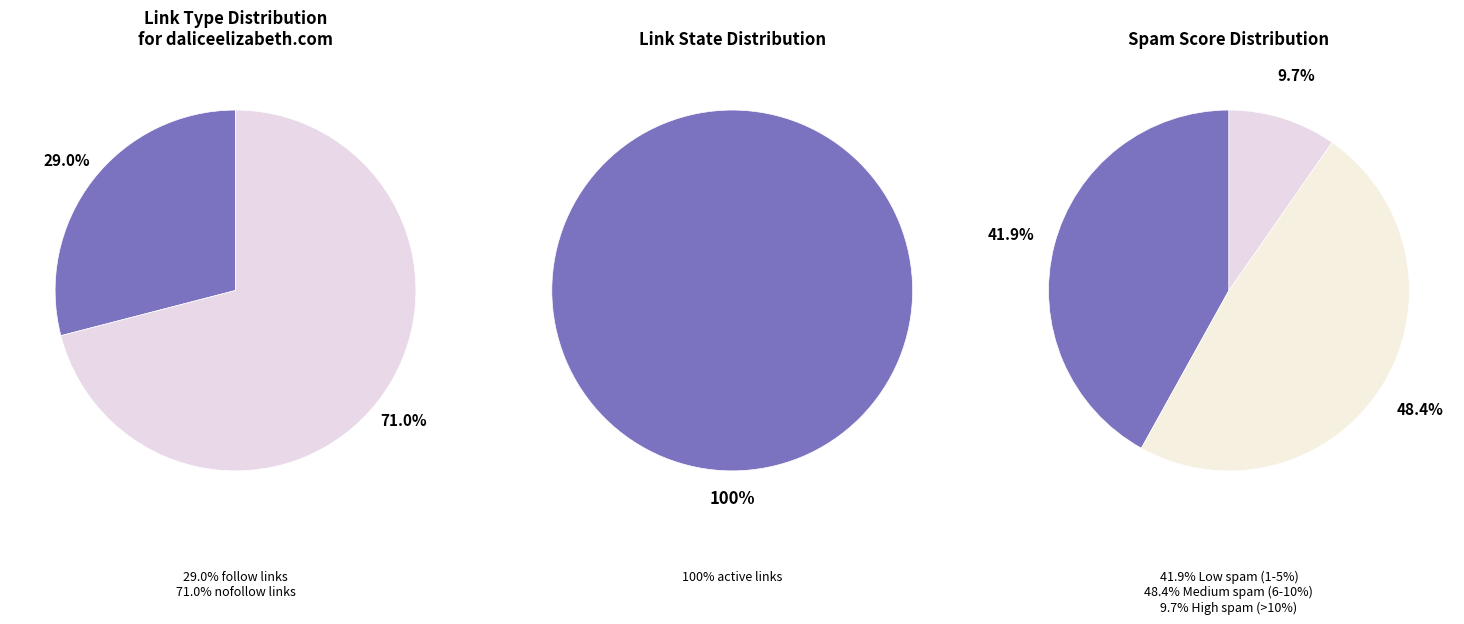

Is follow the majority of the pie?

No